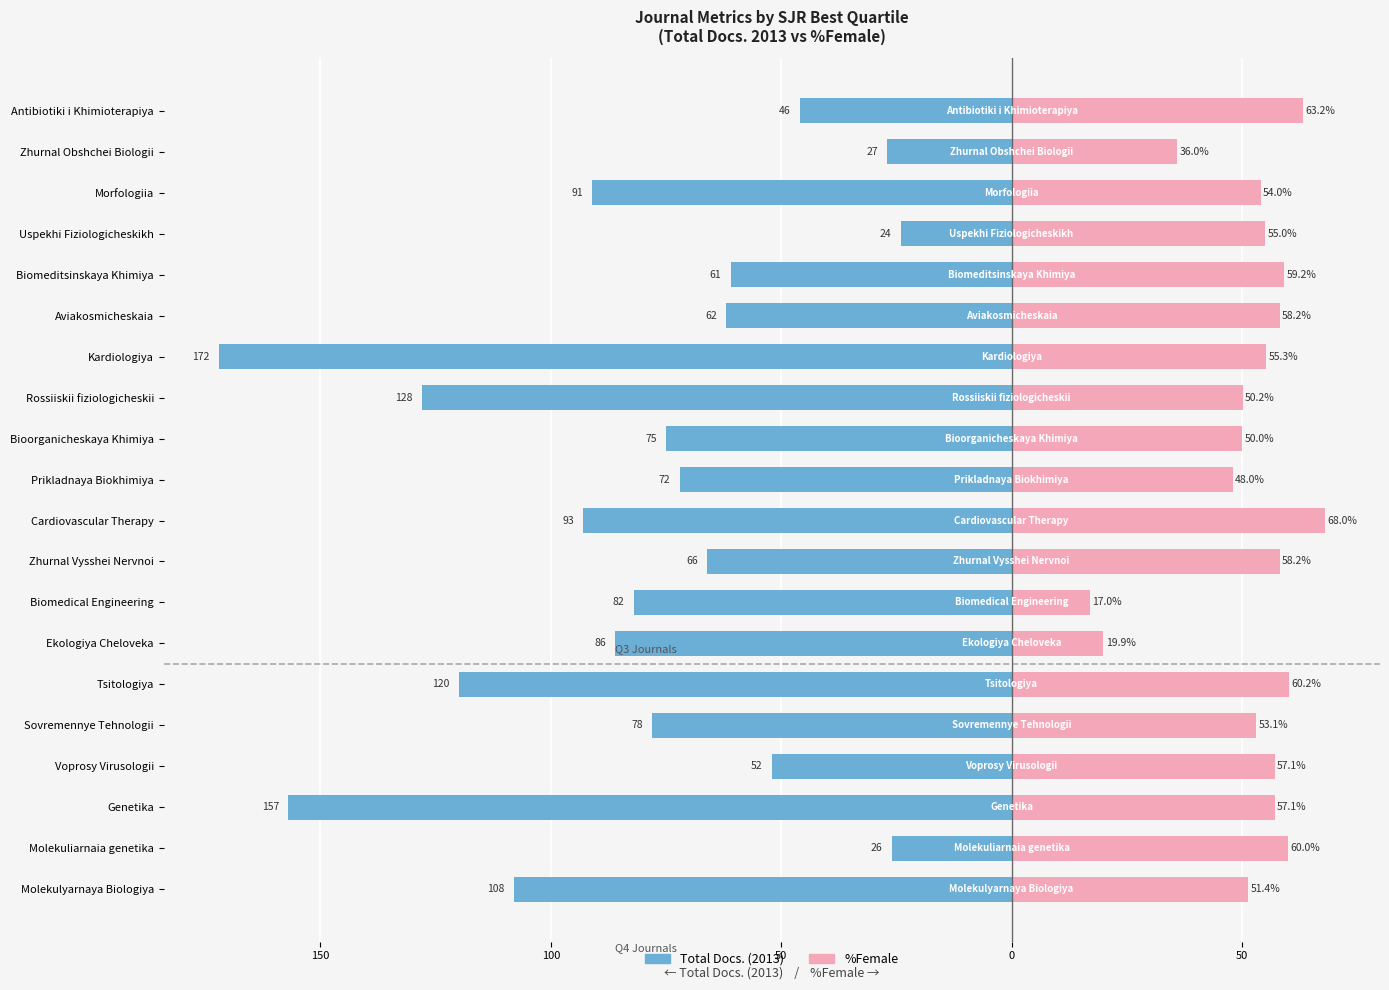

What is the sum of the Total Docs. (2013) values at Biomedical Engineering and Kardiologiya?

-254.0